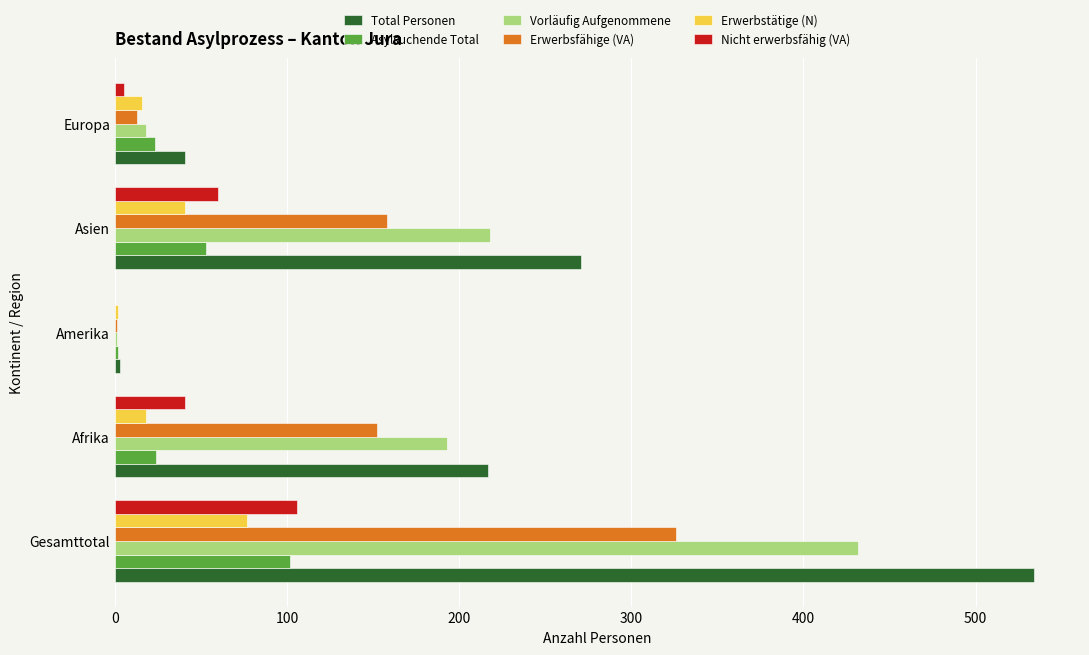

Which category has the highest value in the Erwerbstätige (N) series?

Gesamttotal